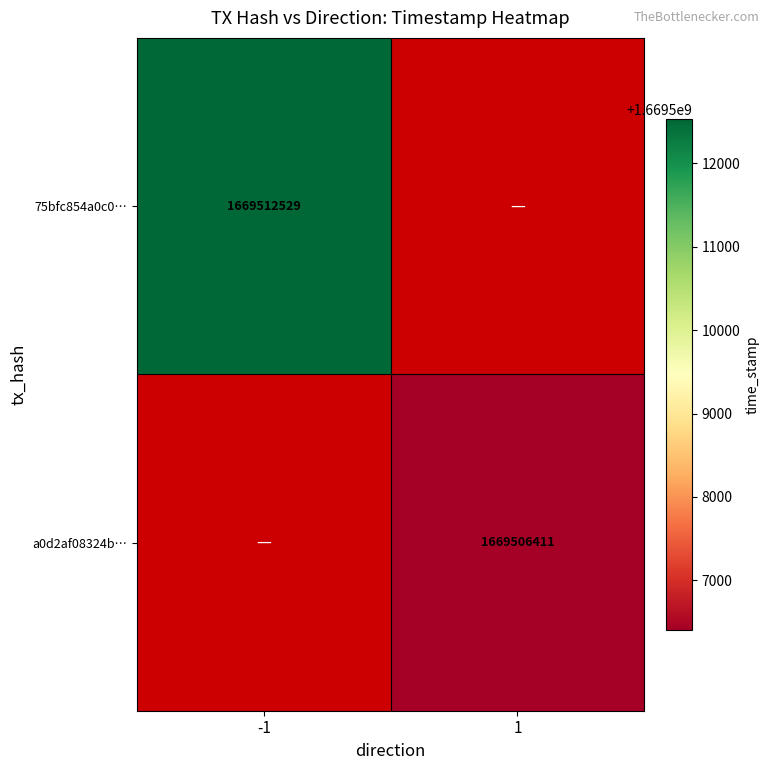

The a0d2af08324b… series shows 1669506411 at 1. True or false?

True